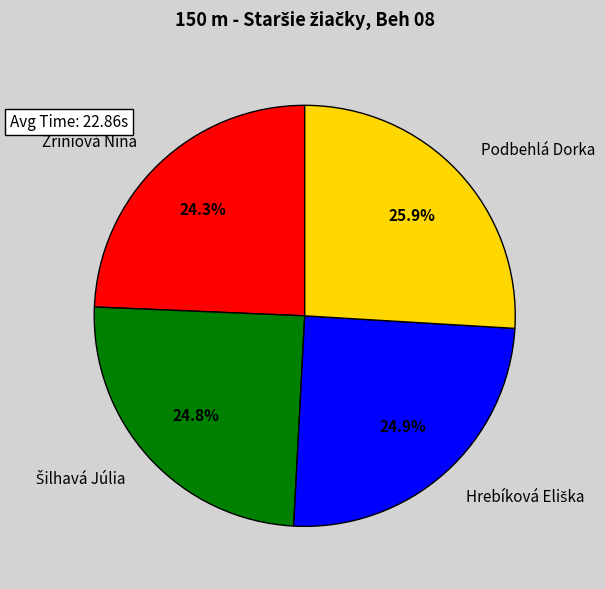

How much of the chart is everything except Zríniová Nina?

75.7%